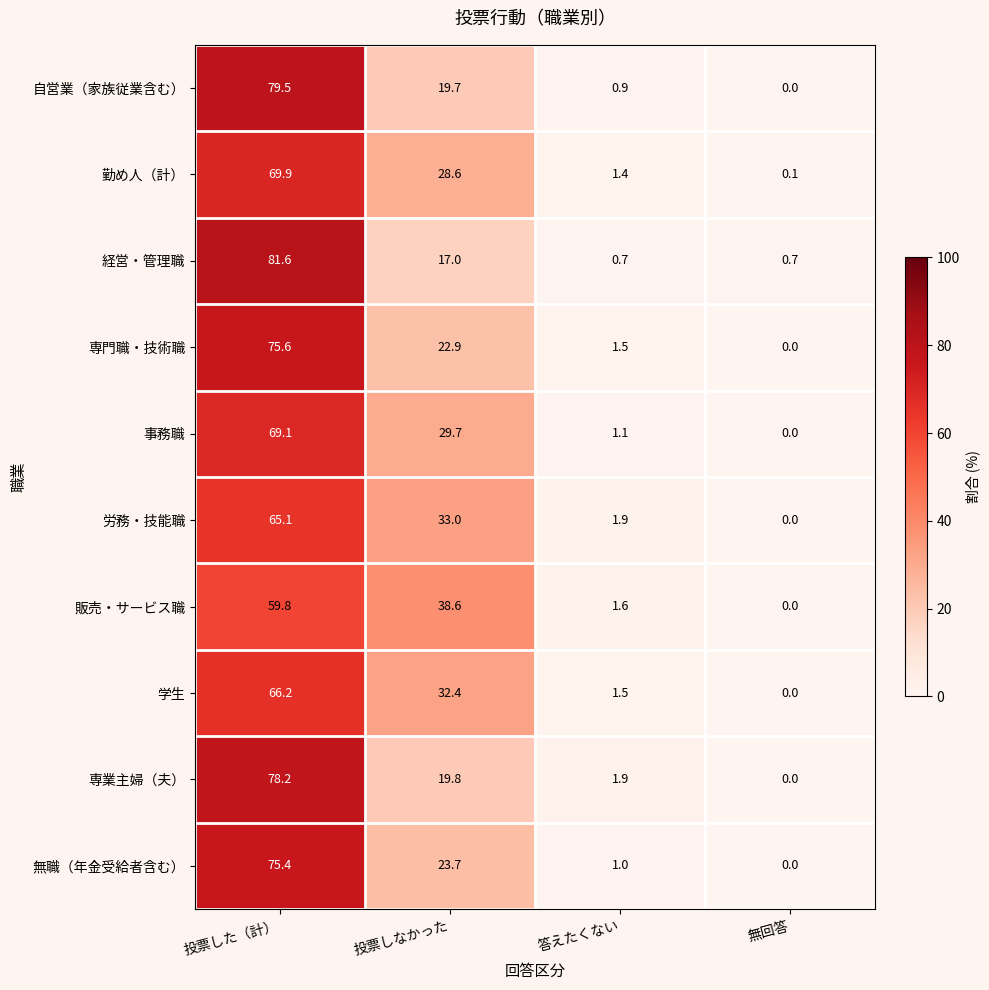

True or false: 勤め人（計） has a value of 1.4 at 答えたくない.

True